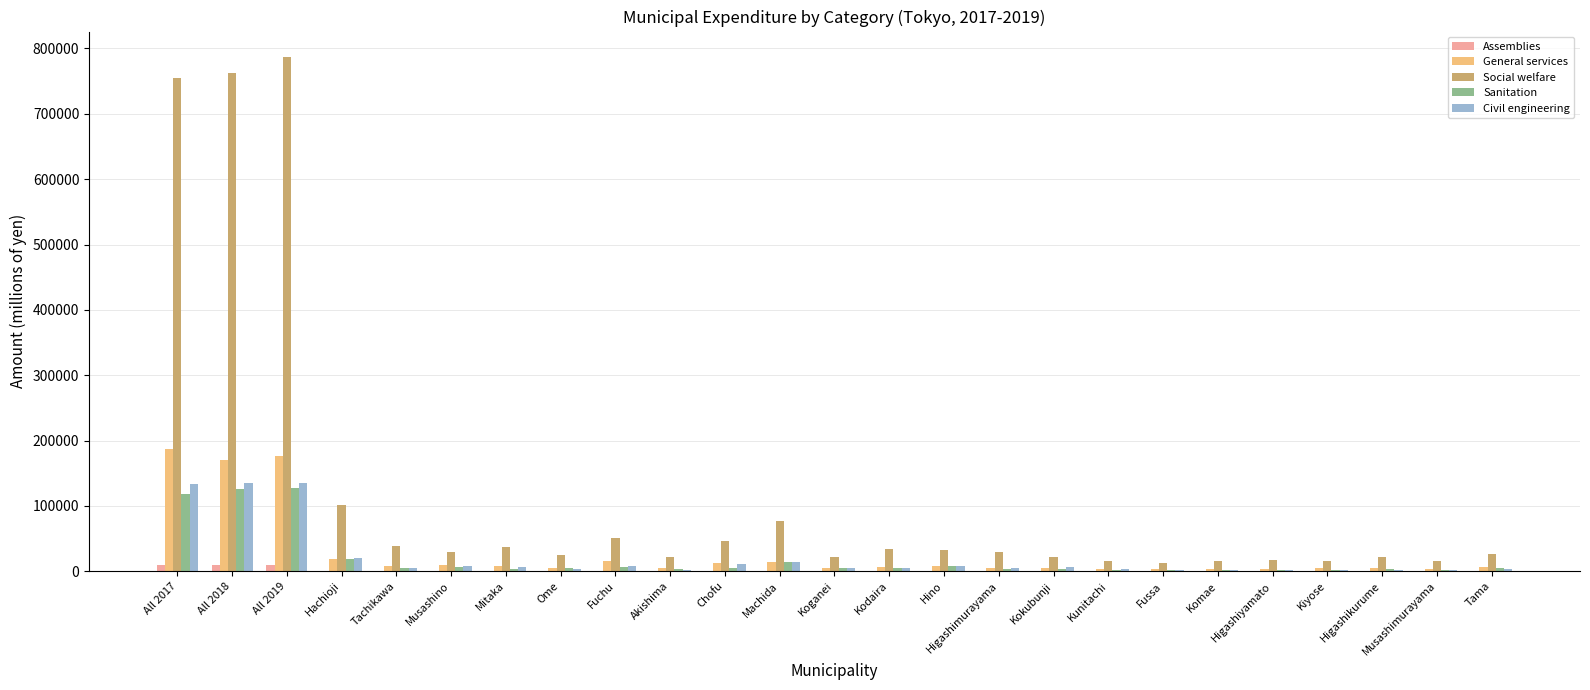

How many data points does each series have?

25